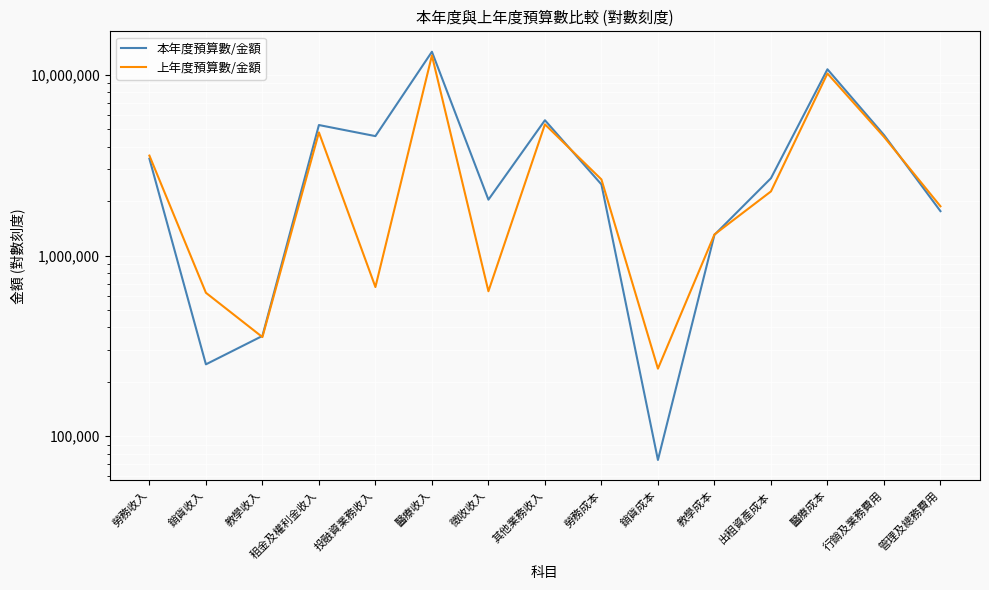

The value of 本年度預算數/金額 at 教學收入 is 227797. True or false?

False